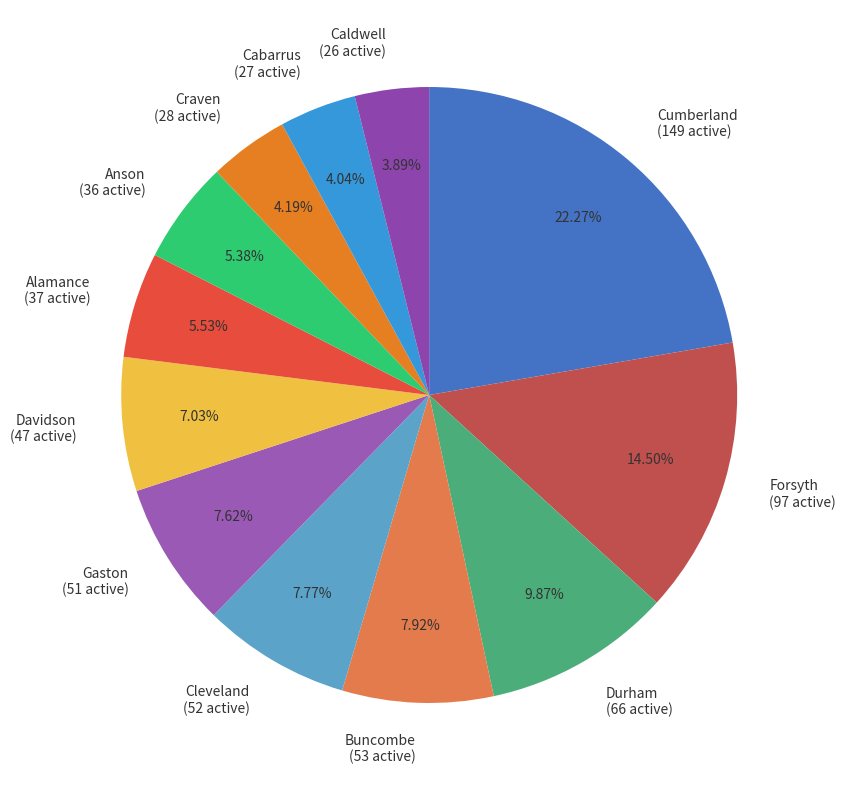

Do Caldwell (26 active) and Davidson (47 active) together represent more than half of the pie?

No